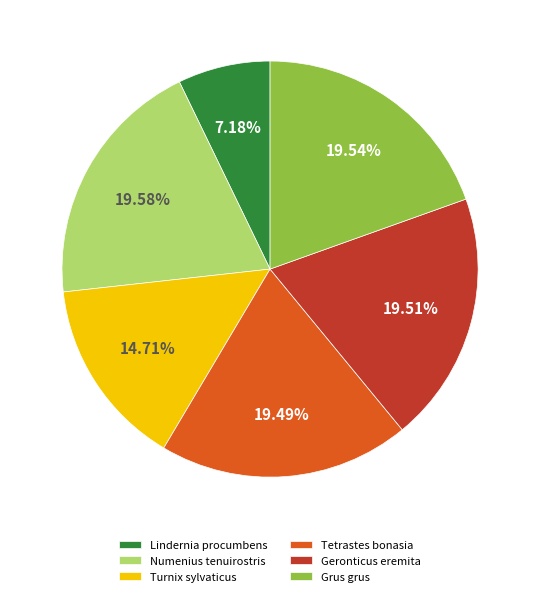

What percentage is the Turnix sylvaticus slice, to the nearest percent?

15%